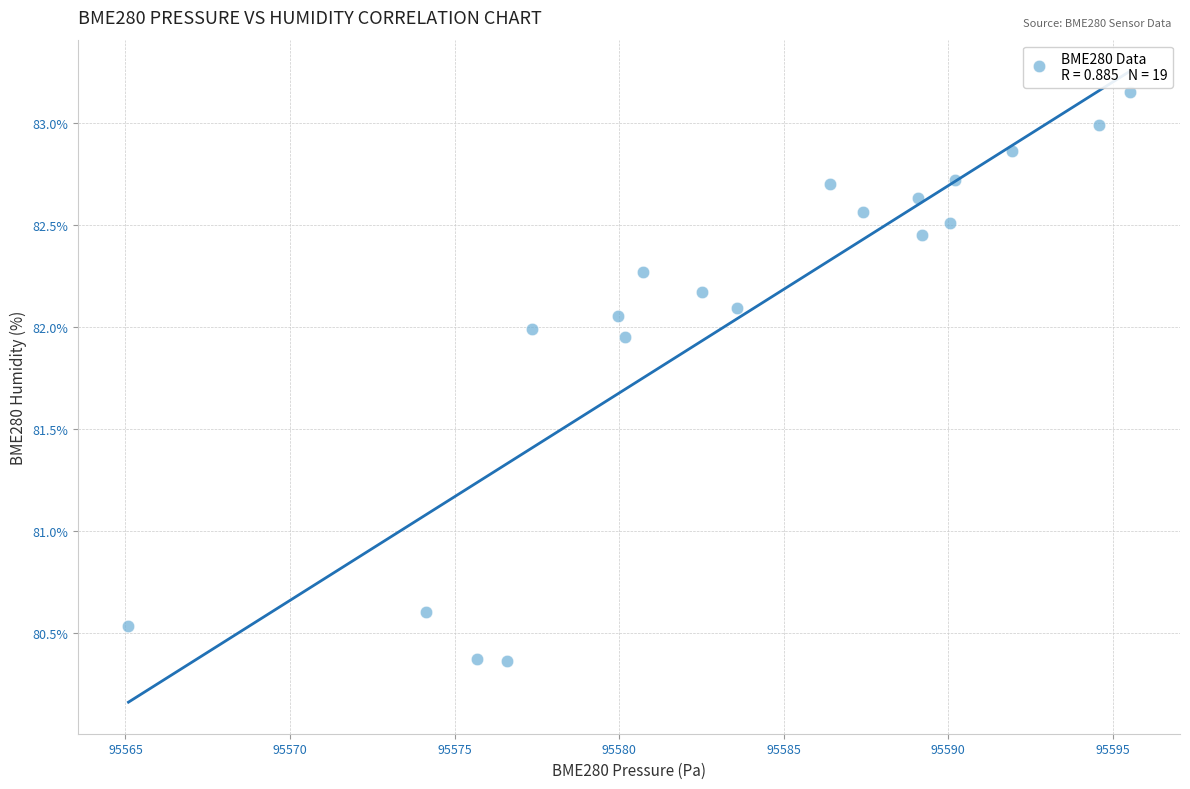

What Y value in the scatter plot is closest to 81?

80.6